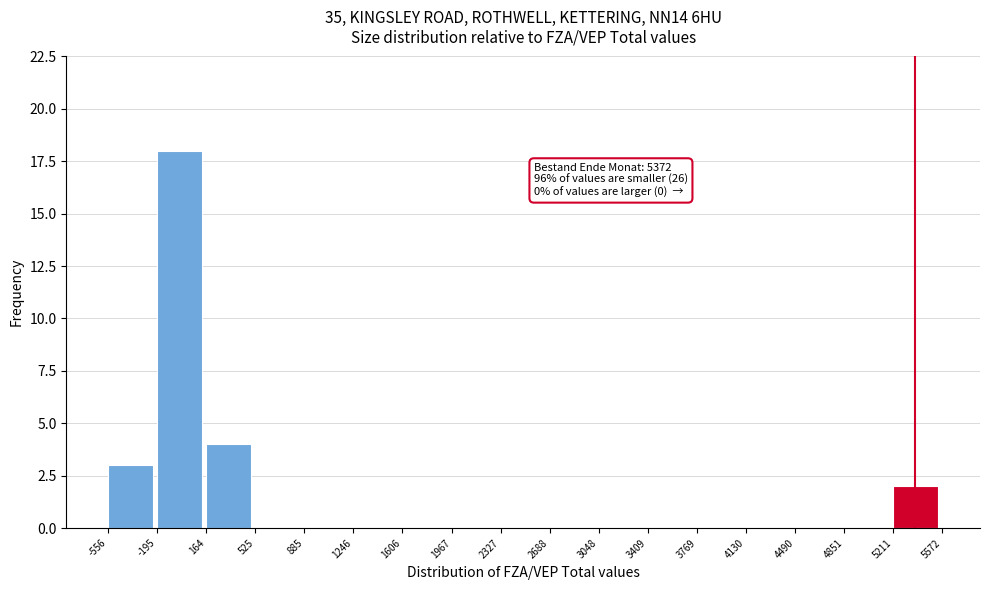

Over which range of the x-axis is the bar tallest?

-195 to 164